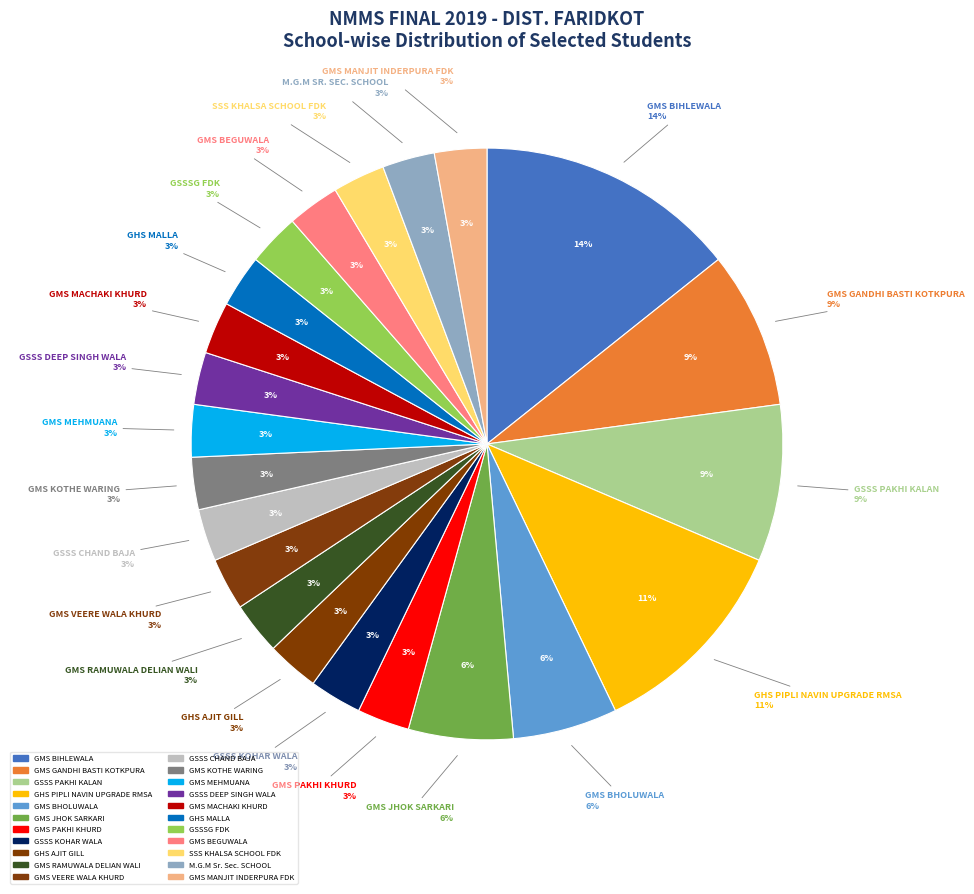

Does SC-7 account for over 50% of the chart?

No